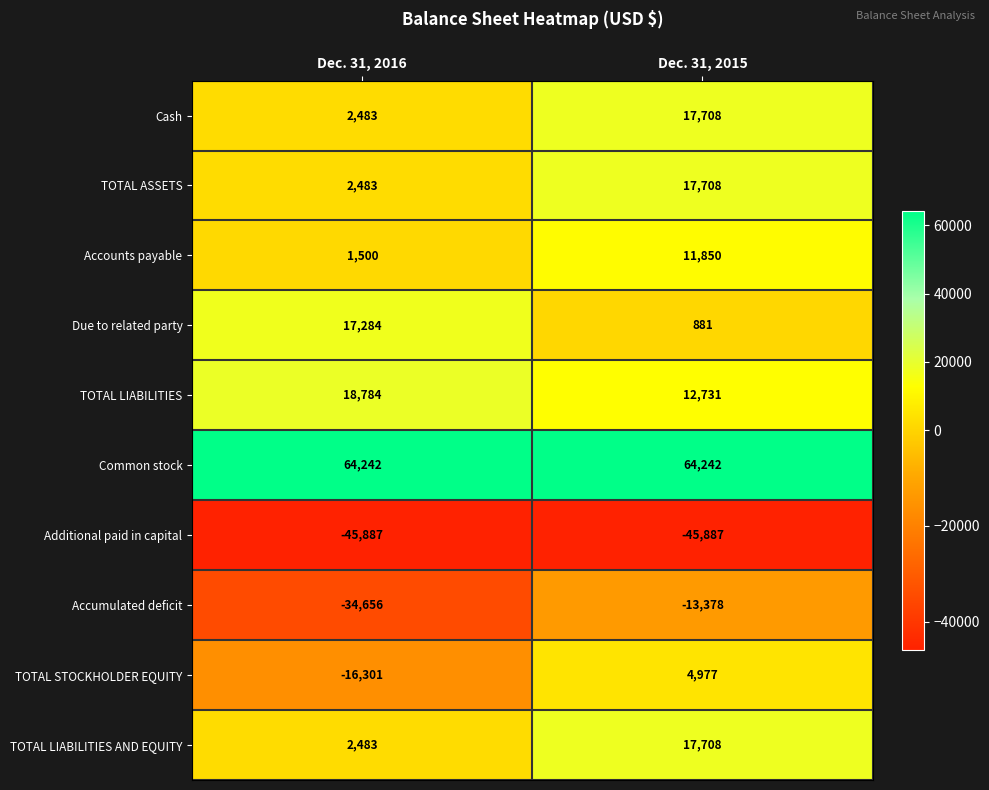

What is the approximate value of TOTAL ASSETS at Dec. 31, 2015, to the nearest 10?

17710